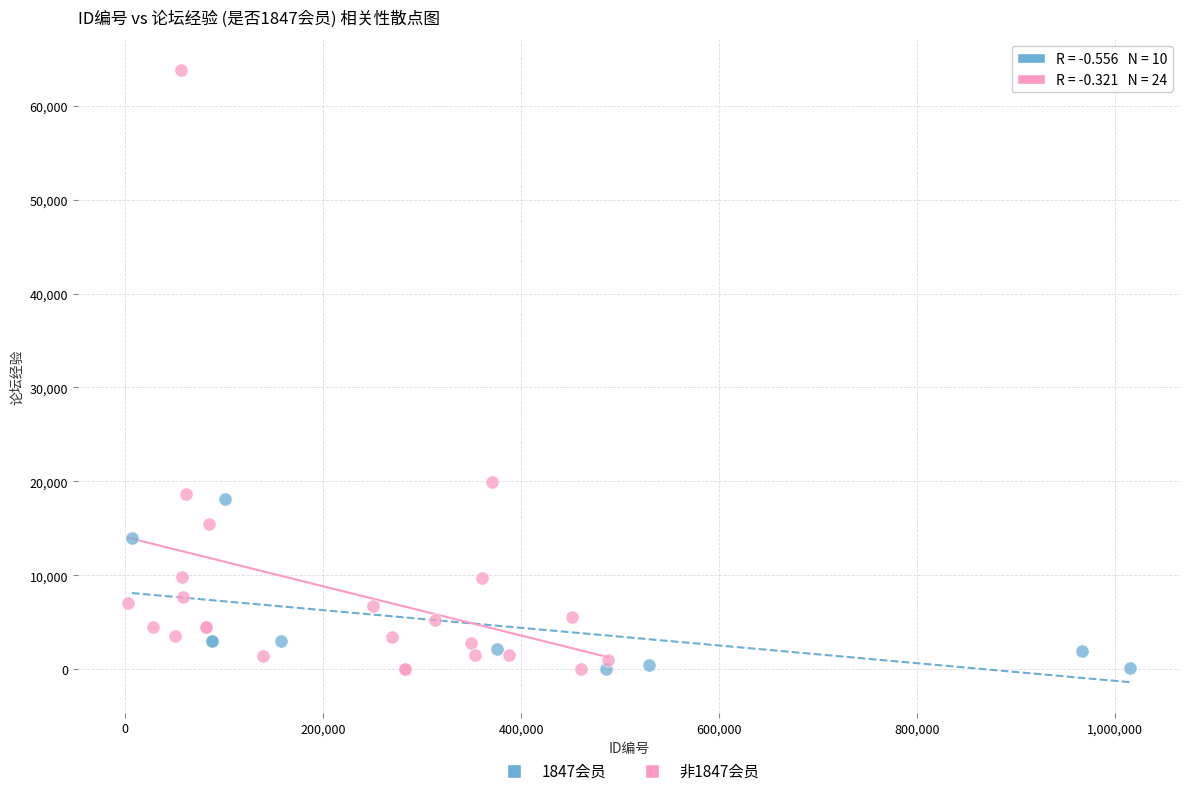

Which series has the largest Y range (max minus min)?

非1847会员